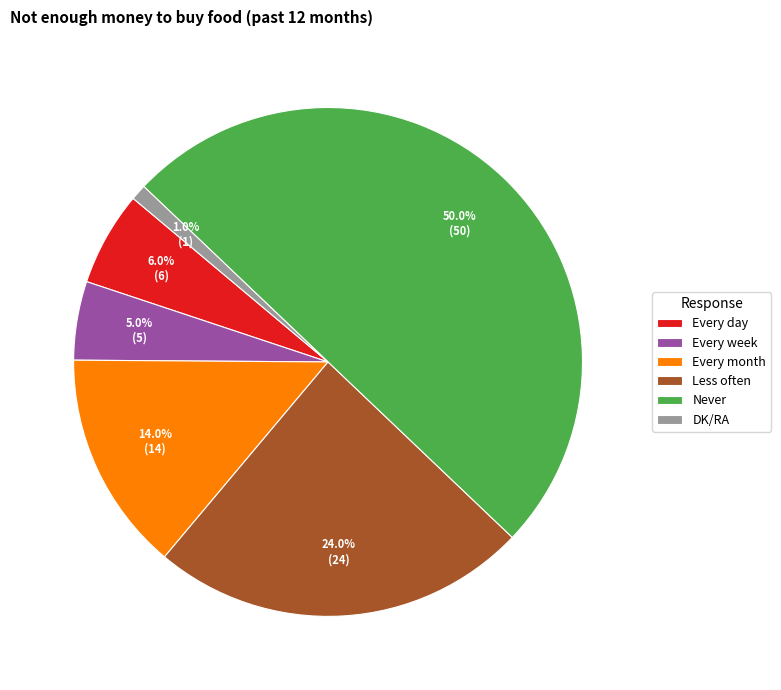

Which slice is the smallest?

DK/RA